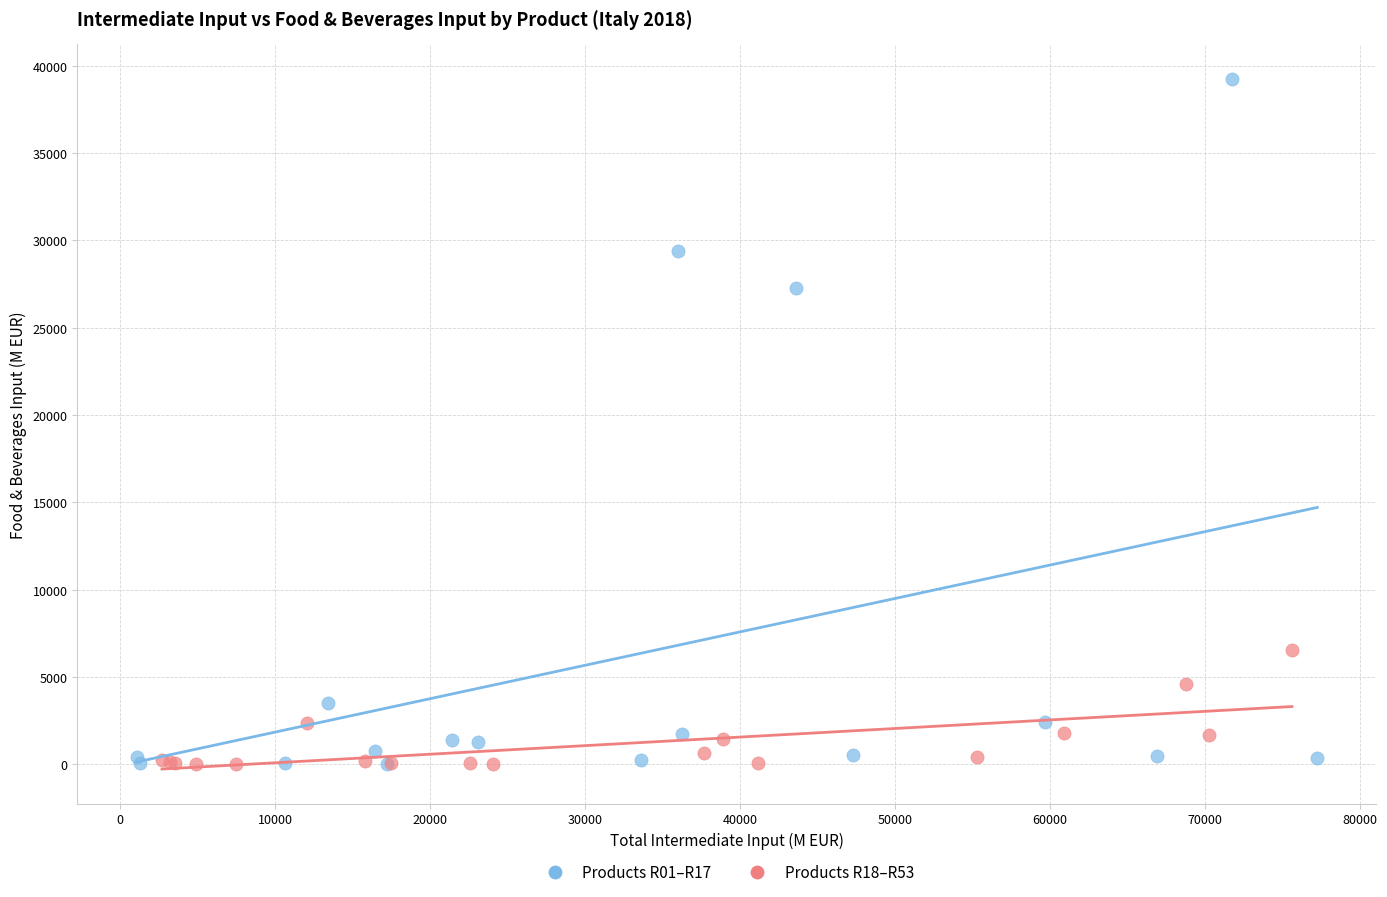

Which series has the widest spread of Y values?

Products R01–R17